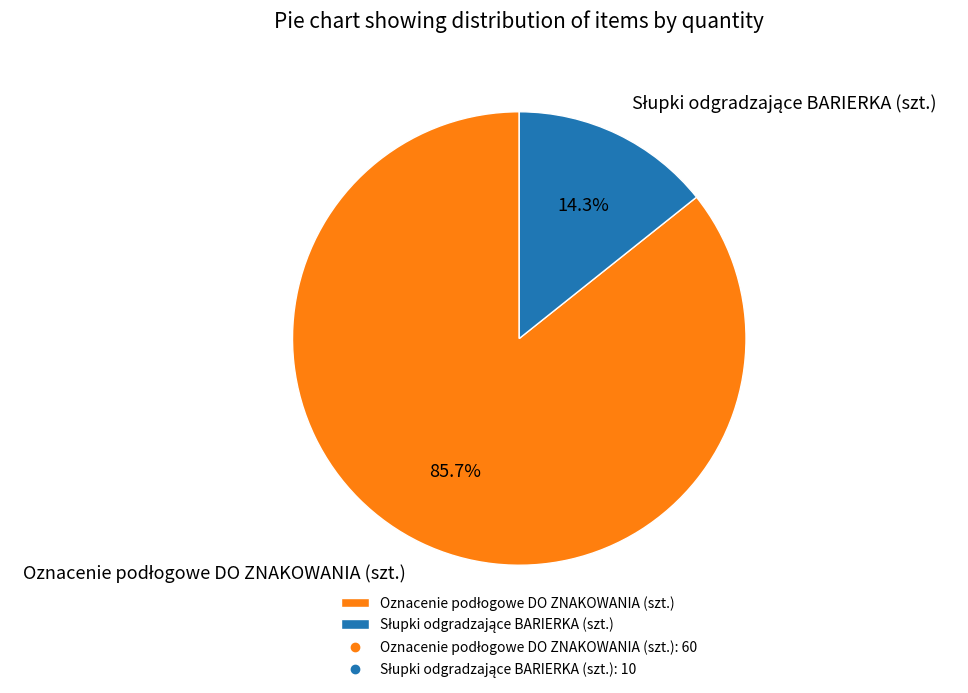

Does any single category account for the majority?

Yes